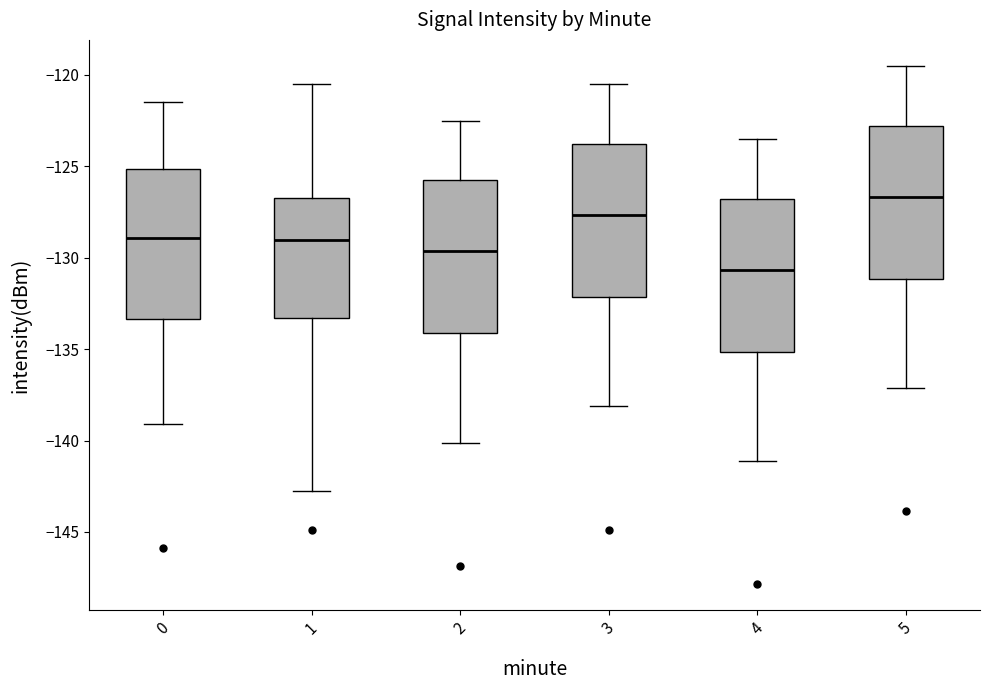

Which box's median line is the lowest?

4